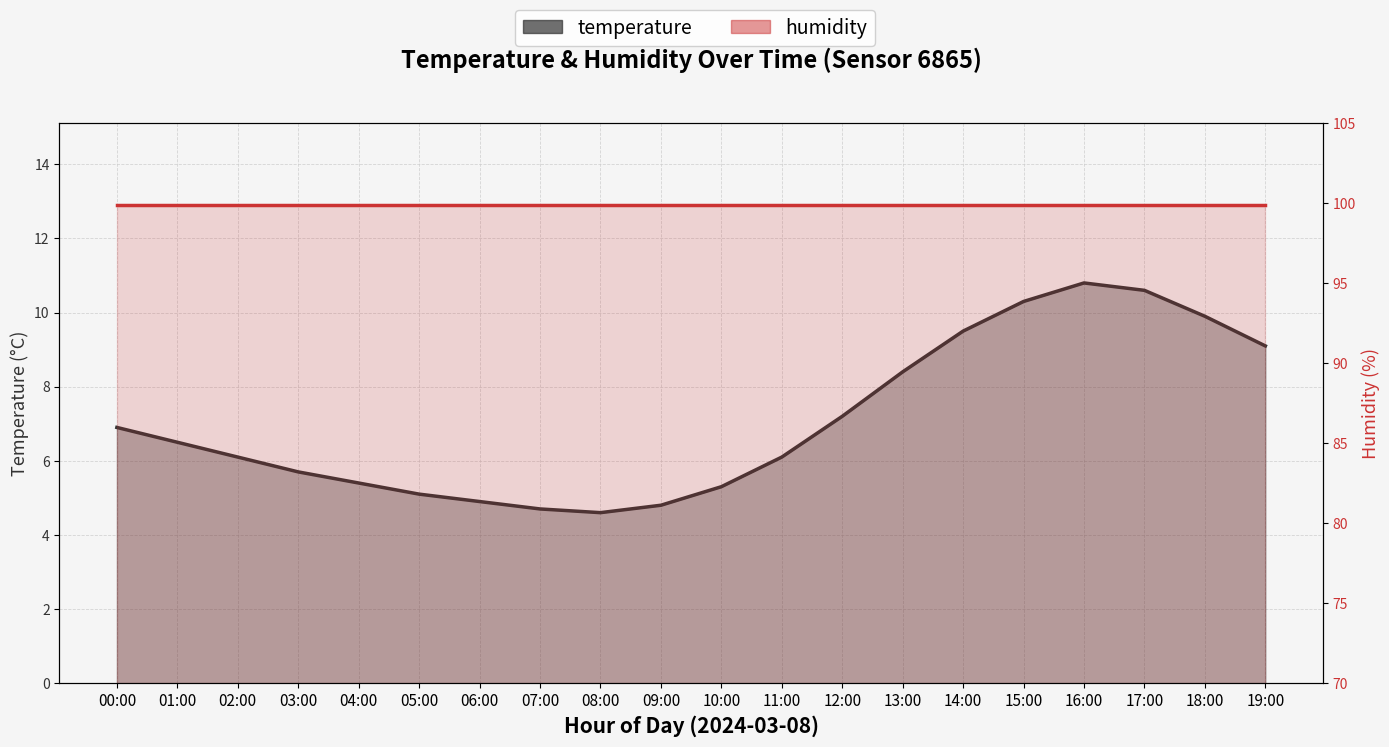

At how many categories does at least one series exceed 66?

20